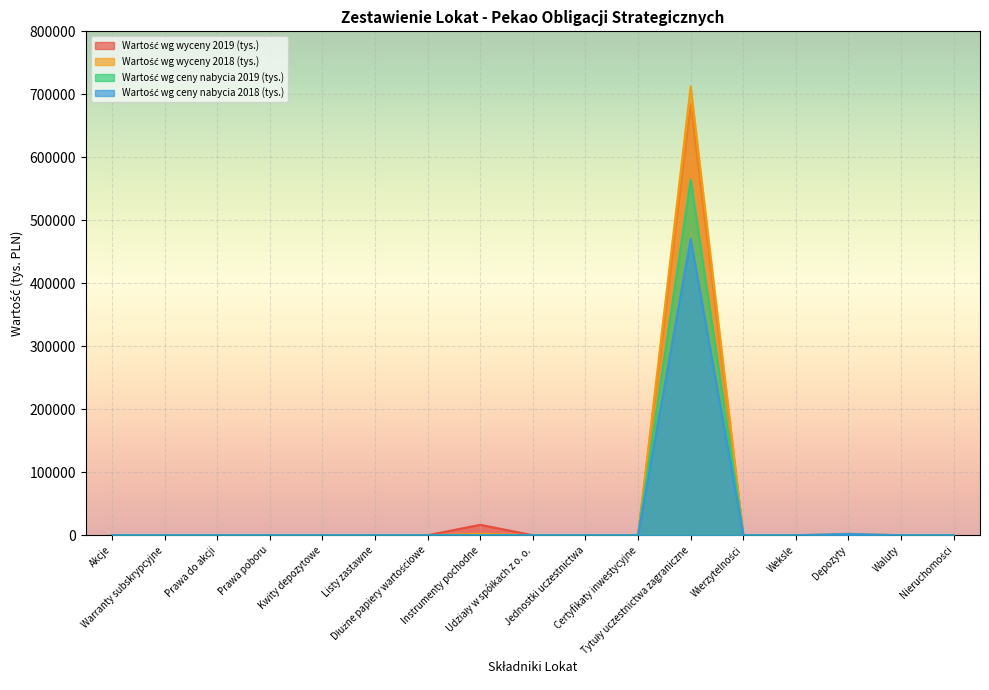

Reading left to right, extract all data points from this chart.

Wartość wg ceny nabycia 2019 (tys.): 0	0	0	0	0	0	0	0	0	0	0	564437	0	0	0	0	0
Wartość wg wyceny 2019 (tys.): 0	0	0	0	0	0	0	16557	0	0	0	684521	0	0	0	0	0
Procentowy udział 2019 (%): 0	0	0	0	0	0	0	2192	0	0	0	712500	0	0	2132	0	0
Wartość wg ceny nabycia 2018 (tys.): 0	0	0	0	0	0	0	0	0	0	0	470423	0	0	2132	0	0